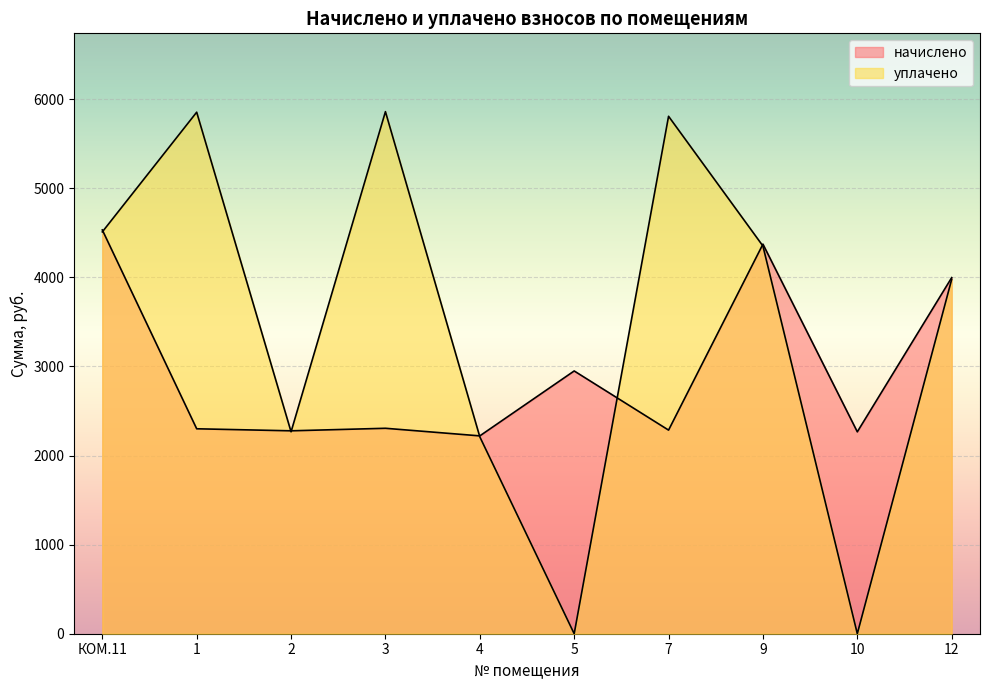

Reading left to right, transcribe all the data shown in this chart.

начислено: 4532.4	2300.4	2277.6	2306.0	2220.7	2949.5	2285.5	4373.0	2266.2	3997.2
уплачено: 4510.5	5854.1	2266.6	5860.2	2210.0	0.0	5808.1	4351.9	0.0	3977.9